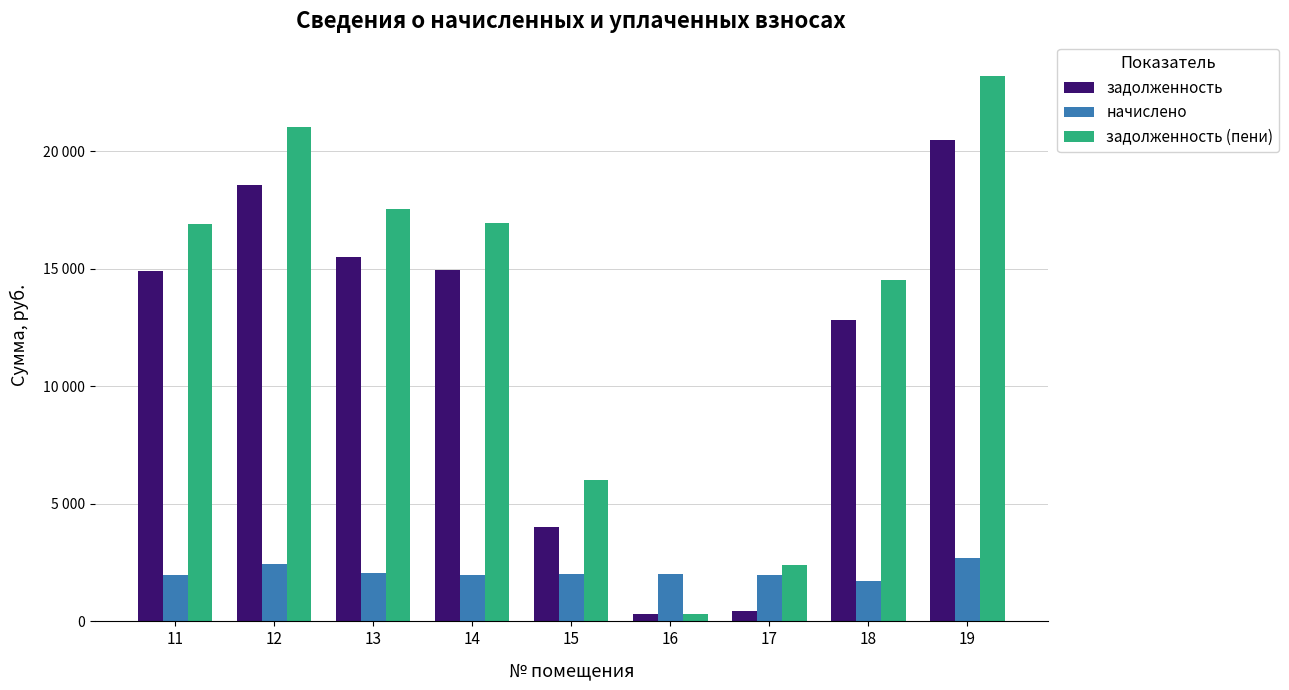

Reading right to left, extract all data points from this chart.

задолженность: 19=20492.6	18=12840.0	17=422.1	16=319.1	15=4026.5	14=14971.4	13=15510.7	12=18592.3	11=14920.1
начислено: 19=2714.8	18=1701.0	17=1986.8	16=2010.6	15=2010.6	14=1983.4	13=2054.8	12=2463.1	11=1976.6
задолженность (пени): 19=23207.5	18=14541.0	17=2408.9	16=335.1	15=6037.1	14=16954.8	13=17565.5	12=21055.4	11=16896.7